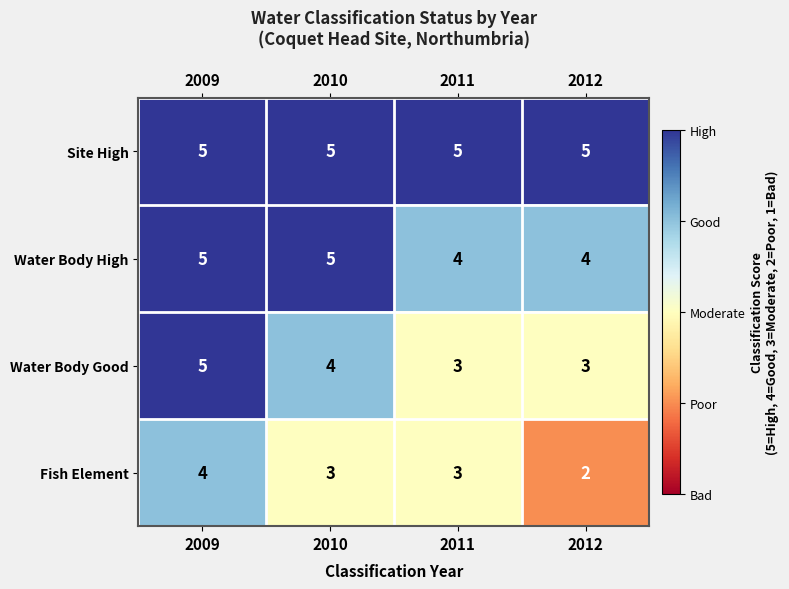

What is the sum of the Fish Element values at 2012 and 2011?

5